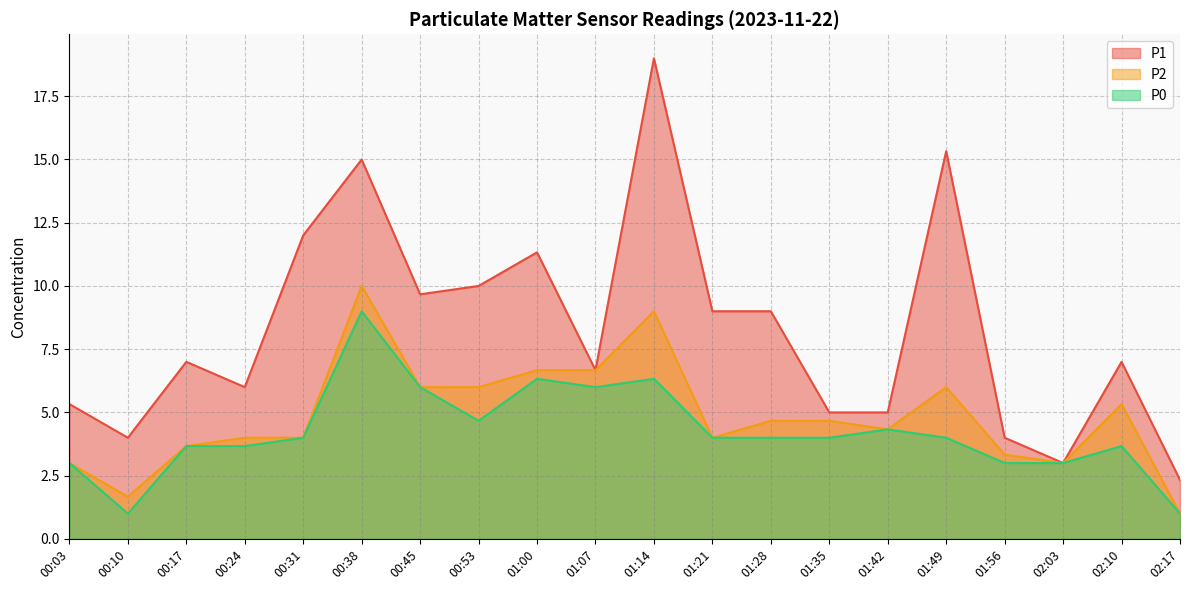

Is the value of P1 at 01:49 greater than the value of P2 at 01:49?

Yes